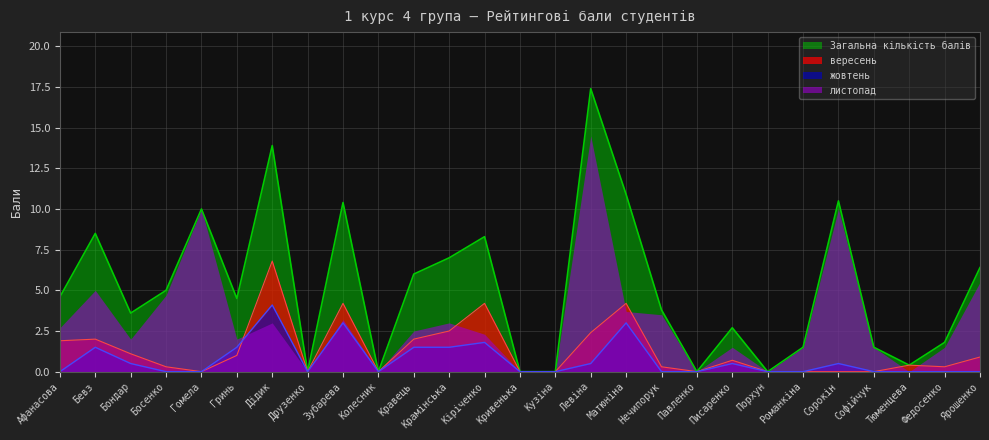

Between Крамінська and Нечипорук, which series saw the biggest shift?

Загальна кількість балів